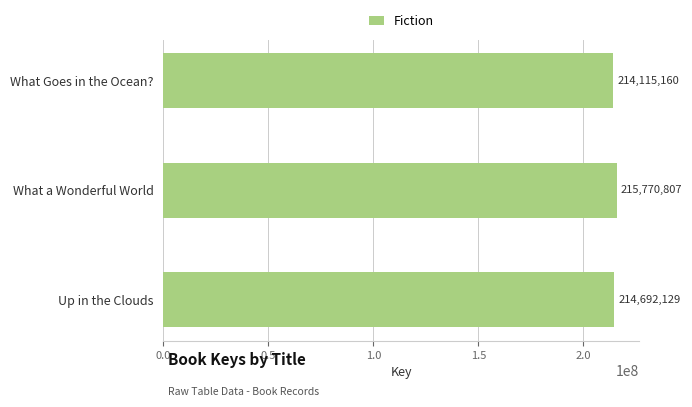

What is the minimum value shown in the chart?

214115160